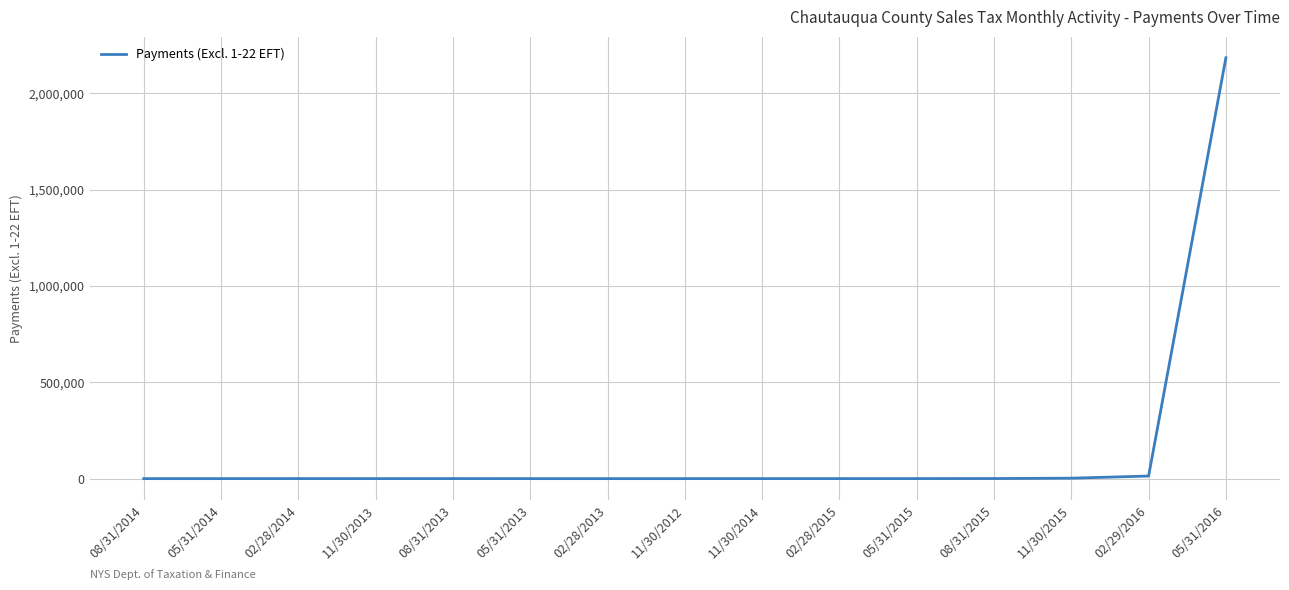

What is the smallest value displayed?

7.1